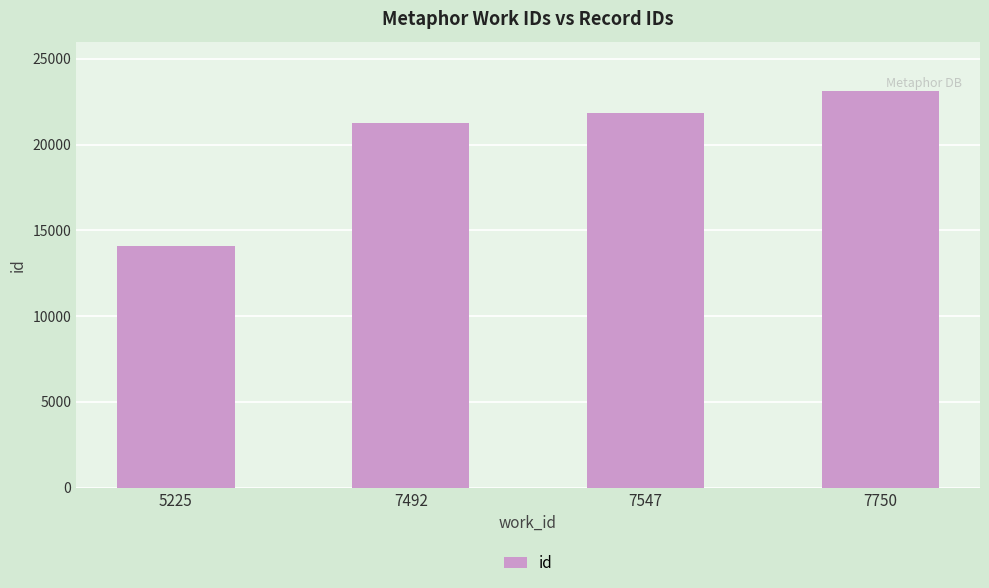

Reading left to right, extract all data points from this chart.

14056	21270	21822	23146